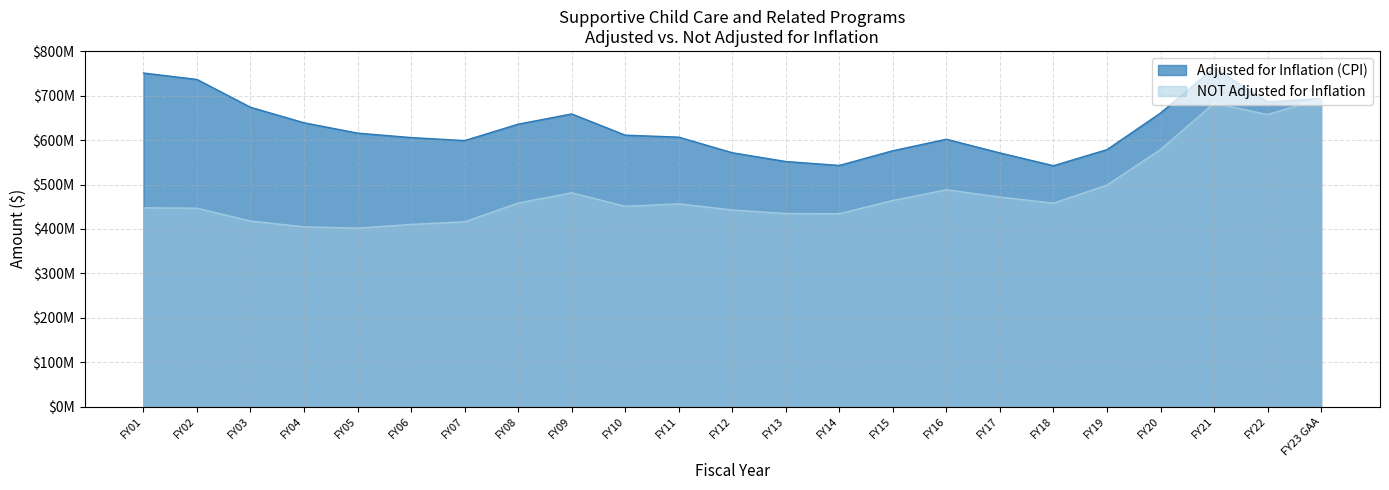

At which label is Adjusted for Inflation (CPI) closest to 652591697?

FY09